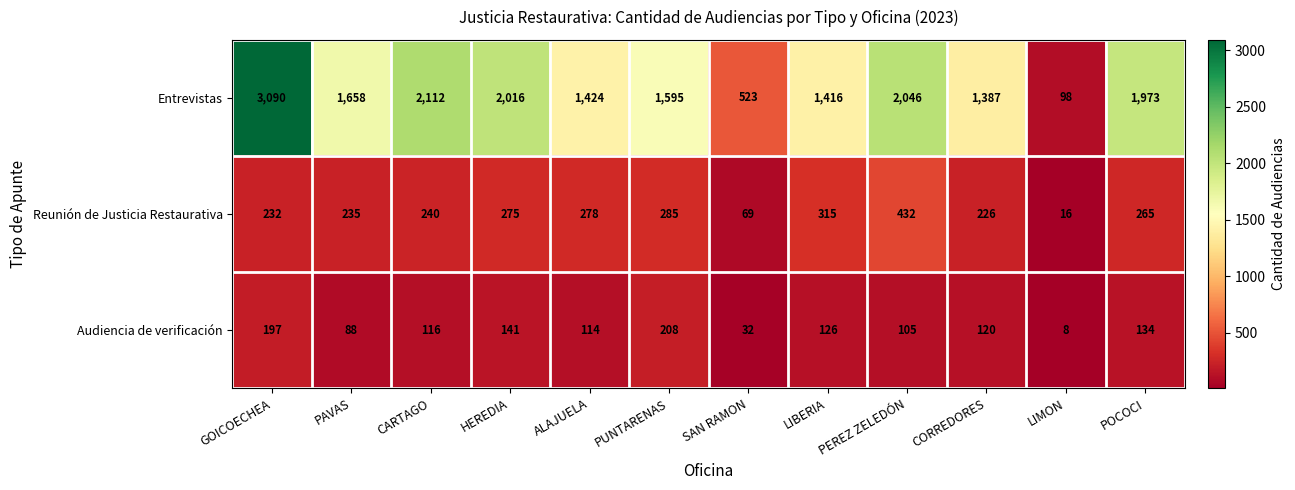

List the series in order of their peak value, lowest first.

Audiencia de verificación, Reunión de Justicia Restaurativa, Entrevistas